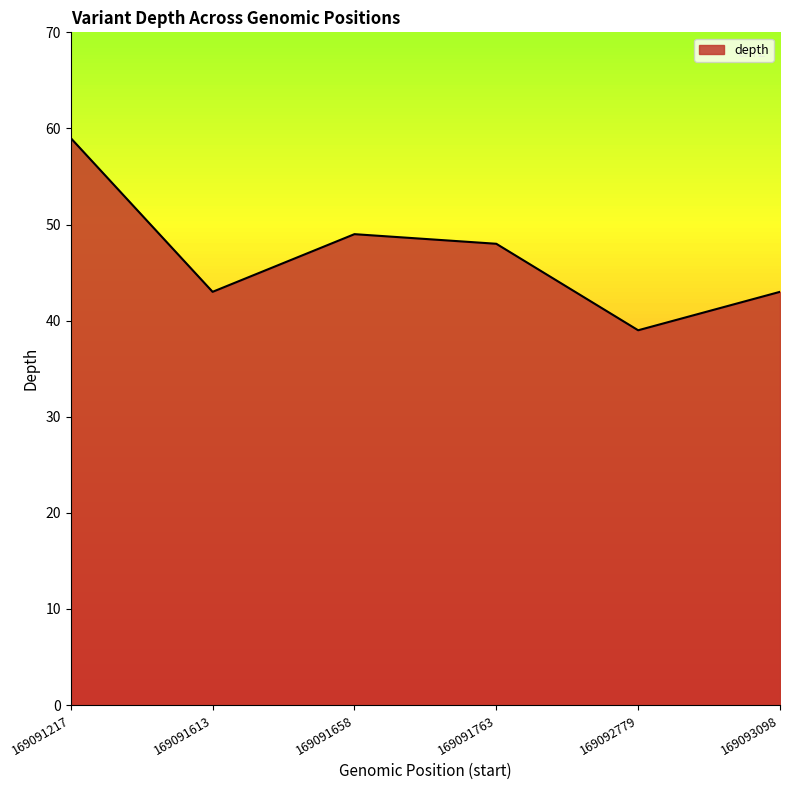

What is the average value?

47